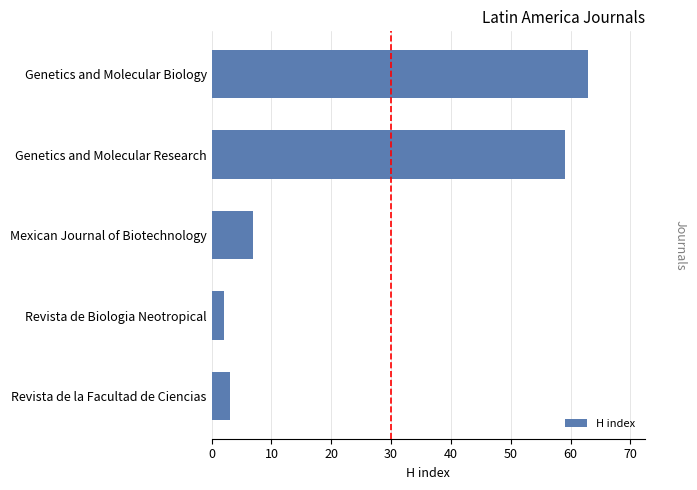

What is the greatest value displayed?

63